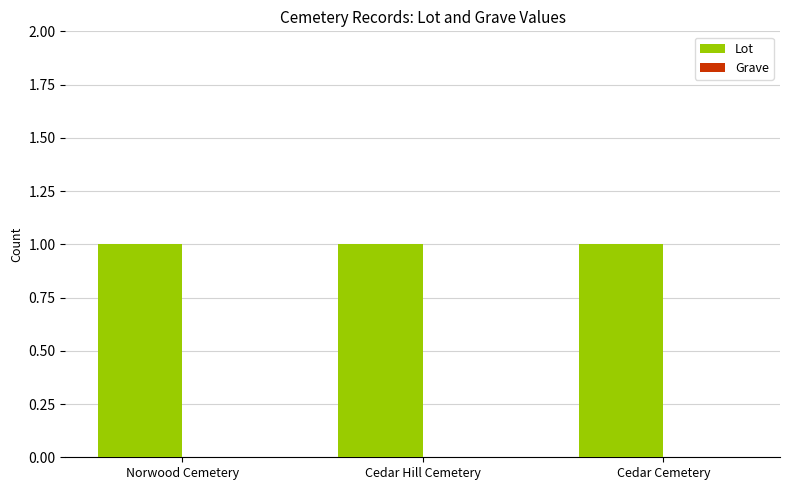

Between Norwood Cemetery and Cedar Cemetery, which series saw the biggest shift?

Lot